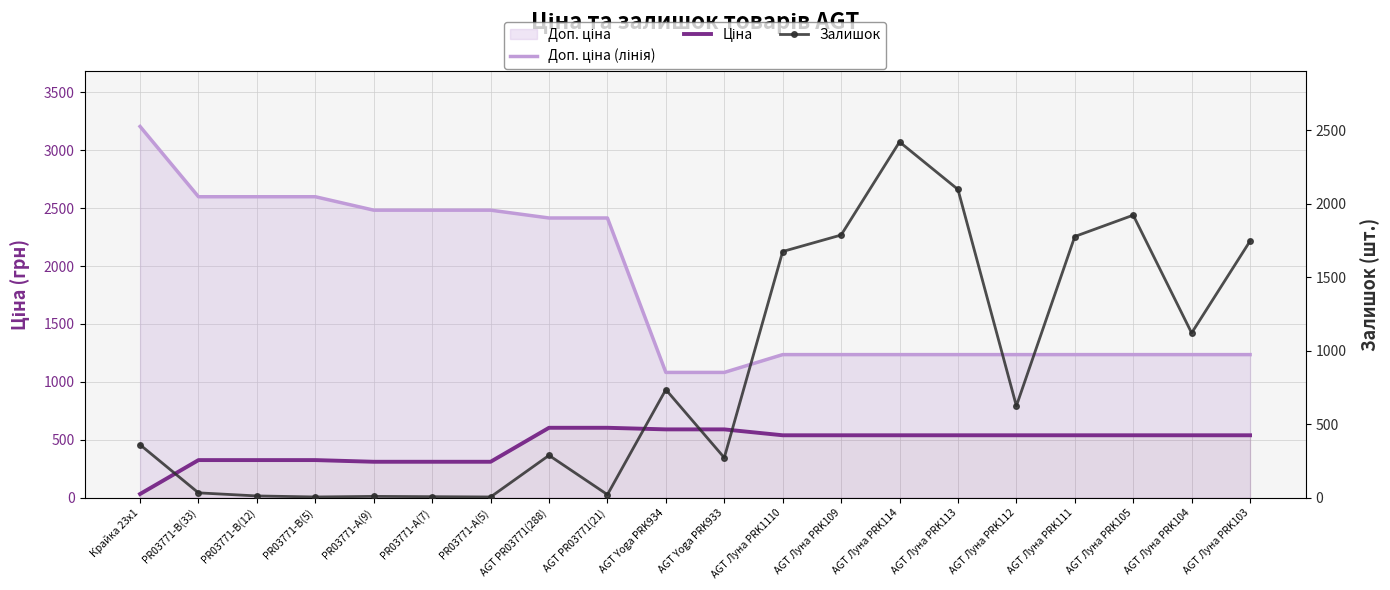

True or false: Ціна and Доп. ціна (лінія) intersect in this chart.

False